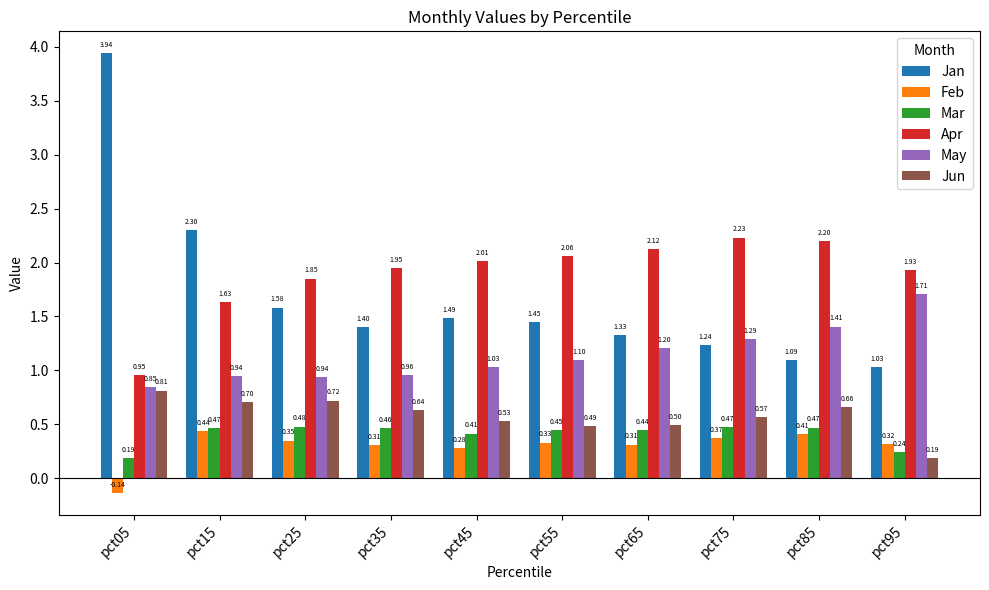

How many bars are there in total?

60